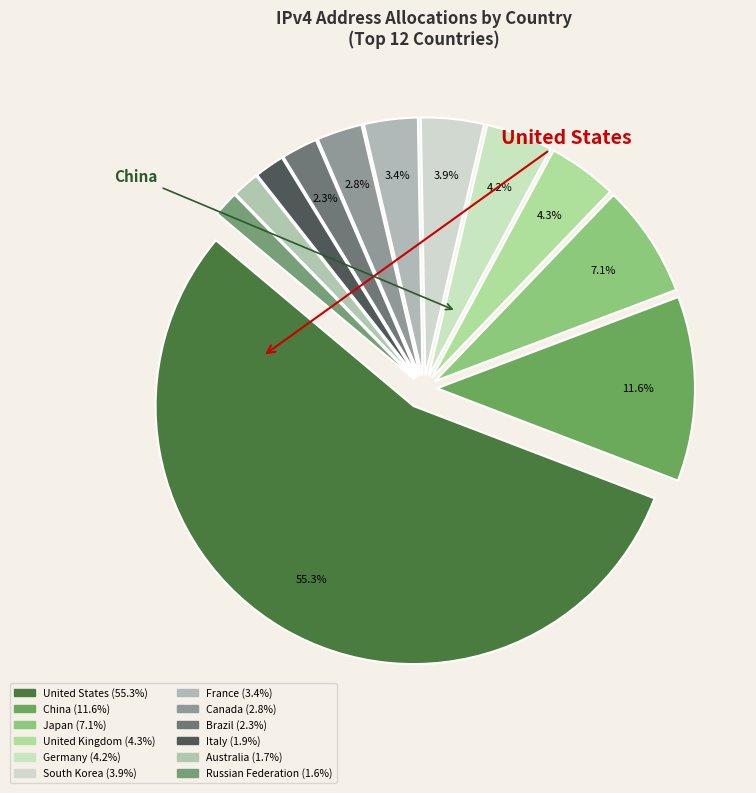

What is the smallest slice in the pie chart?

Russian Federation